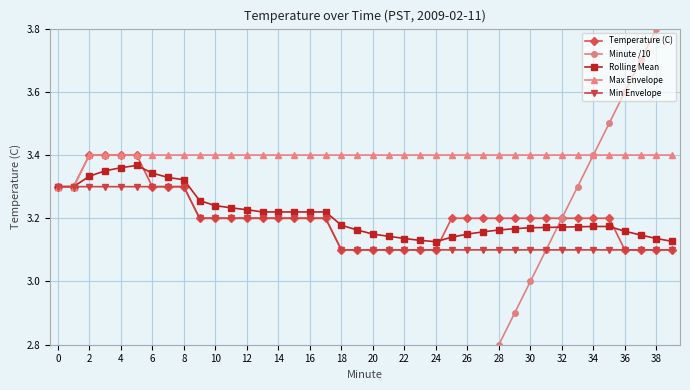

True or false: Minute /10 has more than 0 interior local peaks.

False